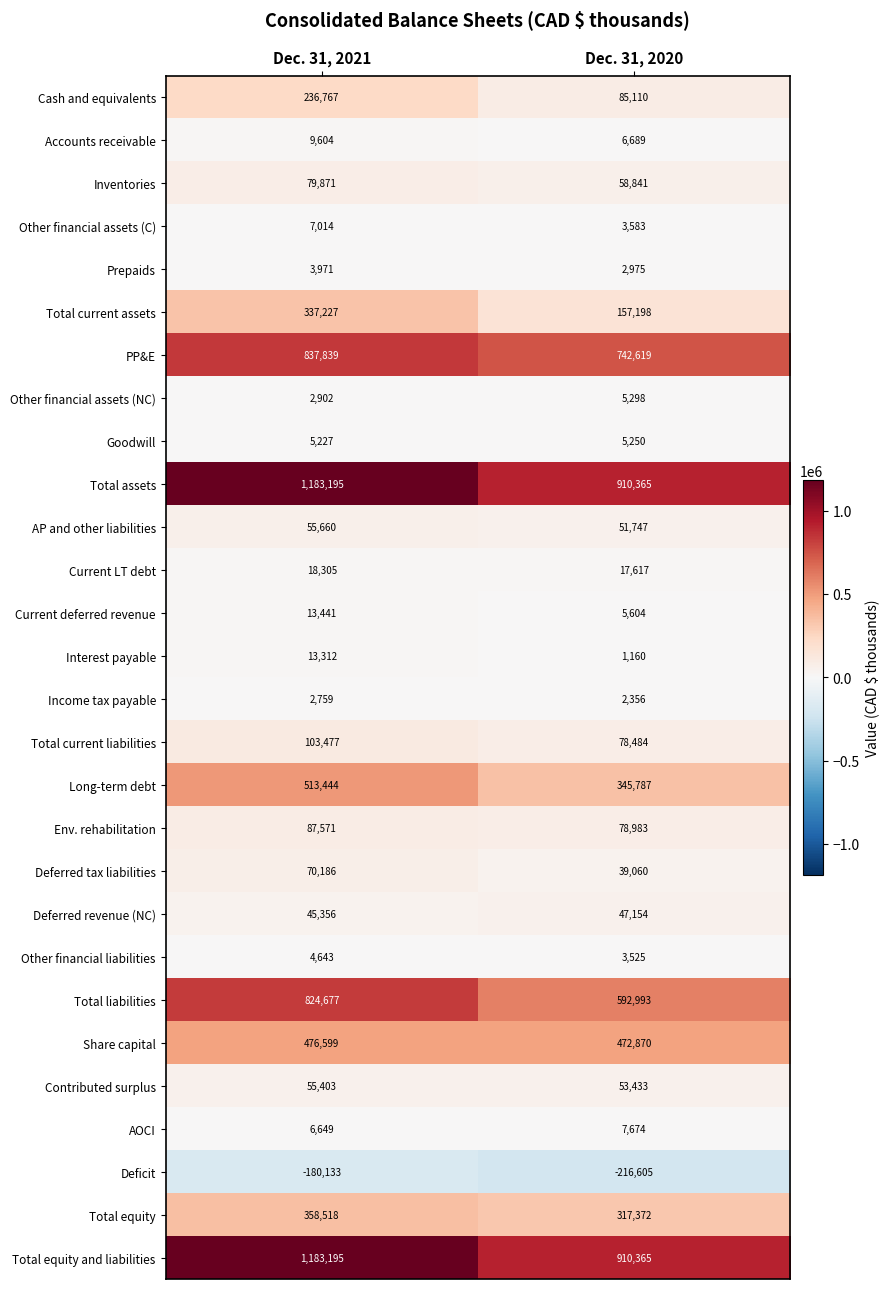

The value of Total current liabilities at Dec. 31, 2020 is 78484. True or false?

True